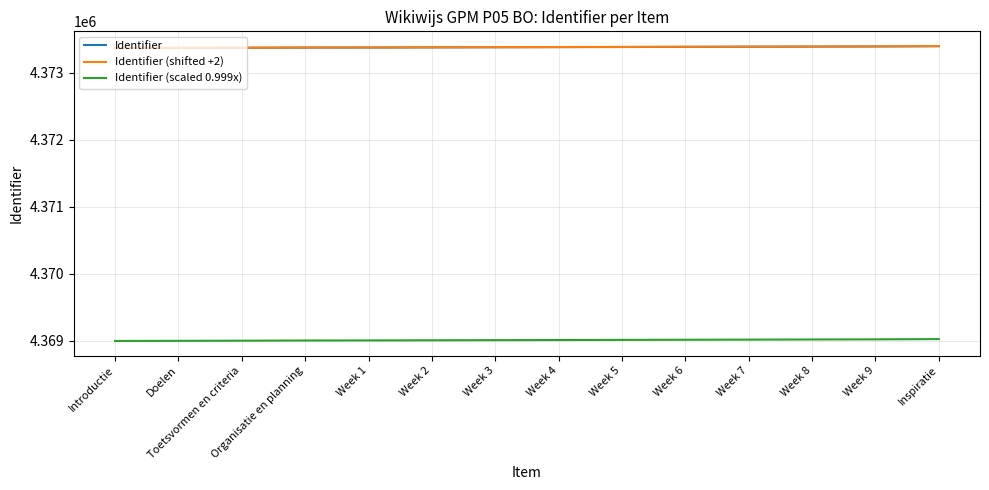

What is the total value across all series at Introductie?

13115729.6